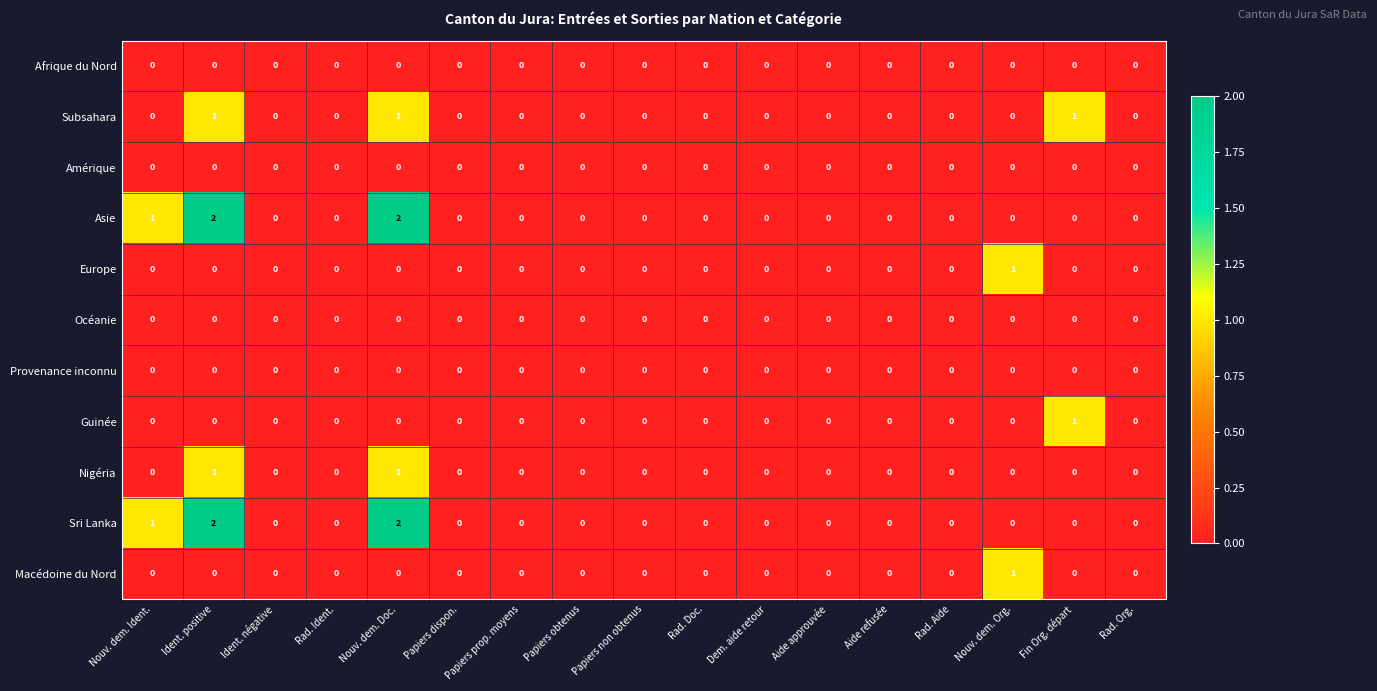

Count the number of categories in the chart.

17